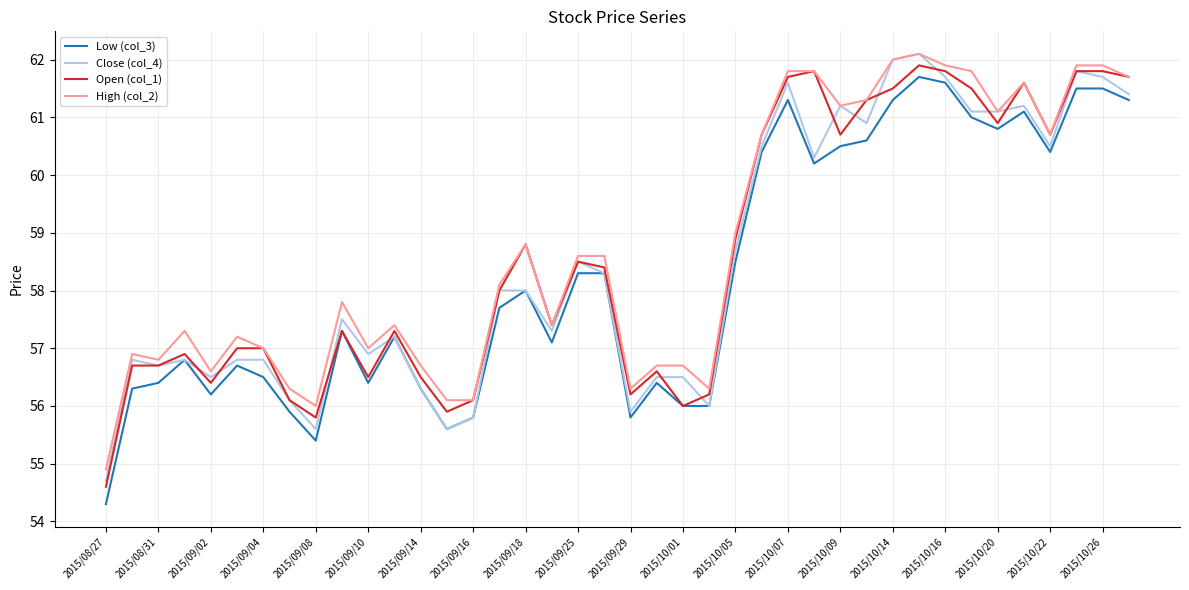

What is the minimum value for High (col_2)?

54.9